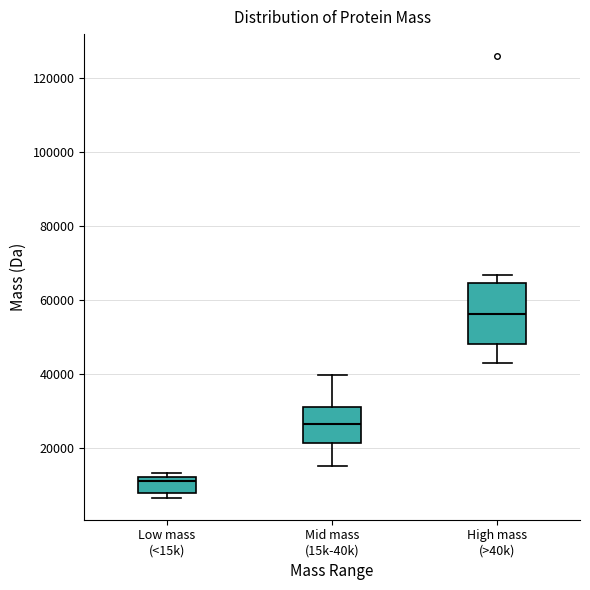

Which box's median line is the lowest?

Low mass (<15k)